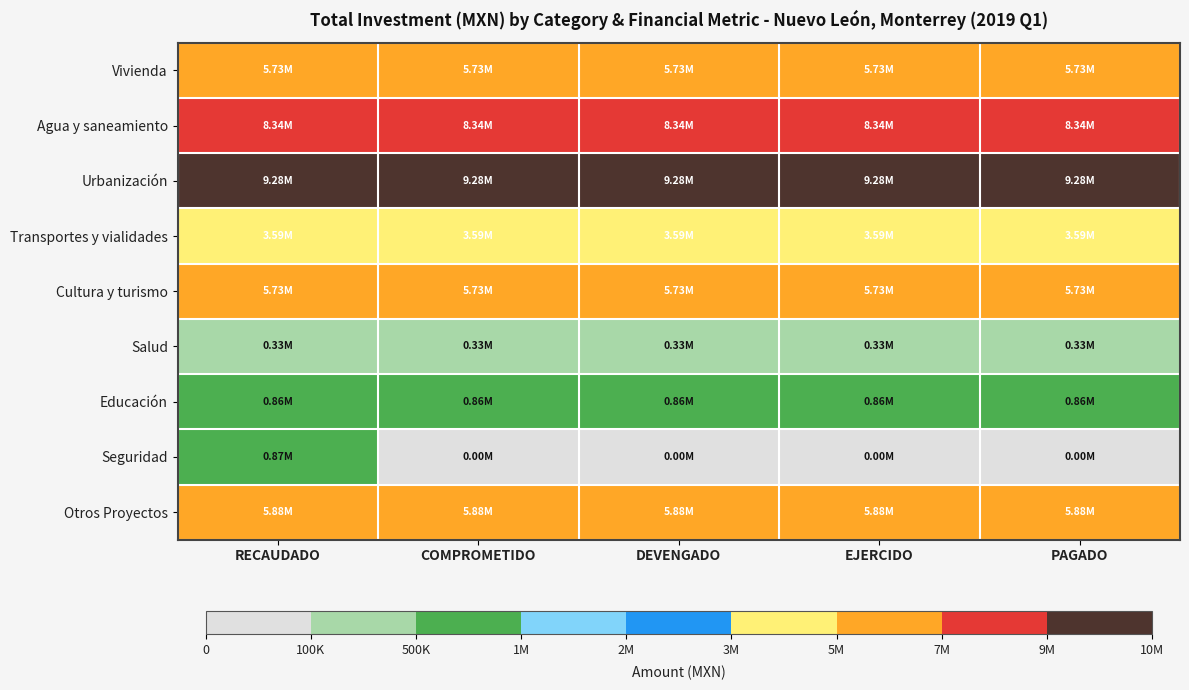

Which series has the largest total across all categories?

Urbanización